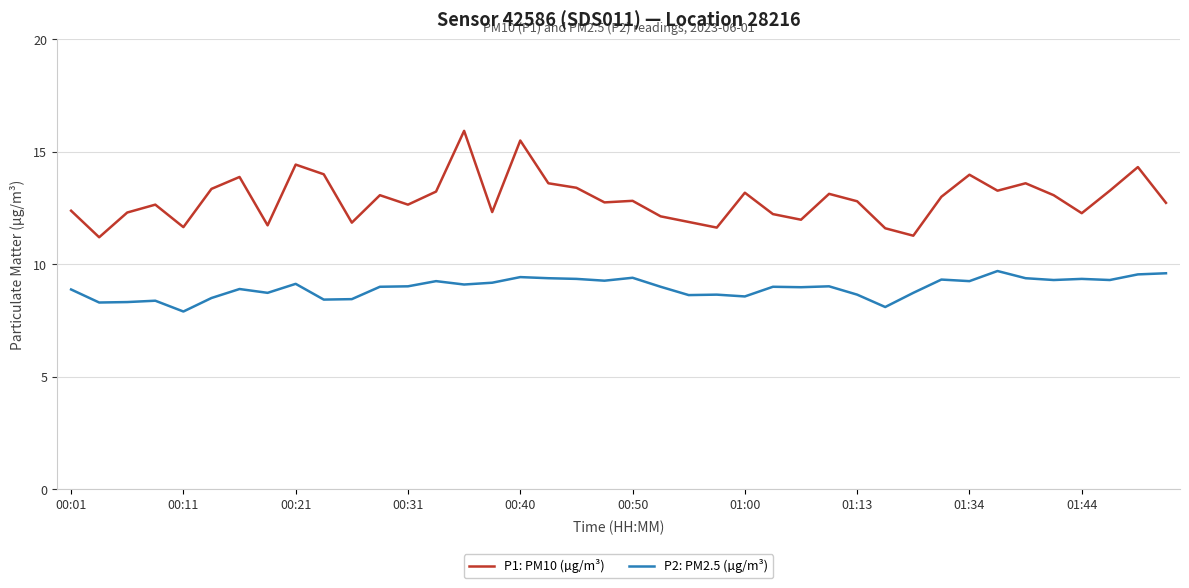

Which series has the widest spread of values?

P1: PM10 (µg/m³)